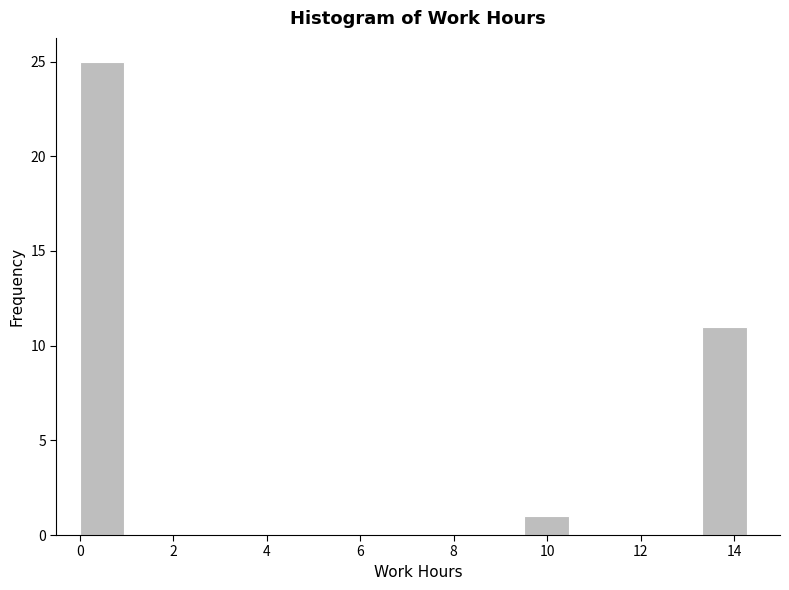

Reading left to right, list every bar in this chart as the range it spans on the x-axis followed by its height. Neither the bar edges nor the heights are printed on the chart, so give them approximately, as read against the axes.

0.0 to 1.0: 25
1.0 to 2.0: 0
2.0 to 2.8: 0
2.8 to 3.8: 0
3.8 to 4.8: 0
4.8 to 5.8: 0
5.8 to 6.6: 0
6.6 to 7.6: 0
7.6 to 8.6: 0
8.6 to 9.6: 0
9.6 to 10.4: 1
10.4 to 11.4: 0
11.4 to 12.4: 0
12.4 to 13.4: 0
13.4 to 14.2: 11